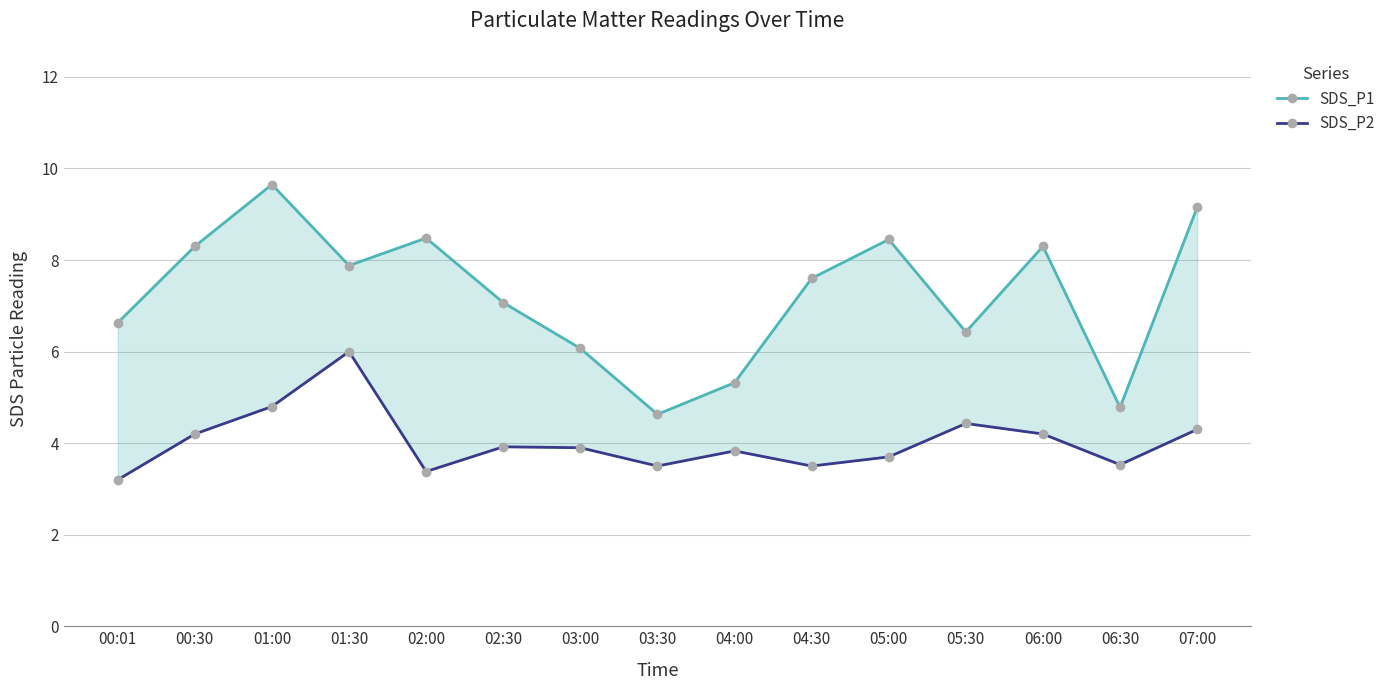

At which label does SDS_P1 first exceed 7?

00:30